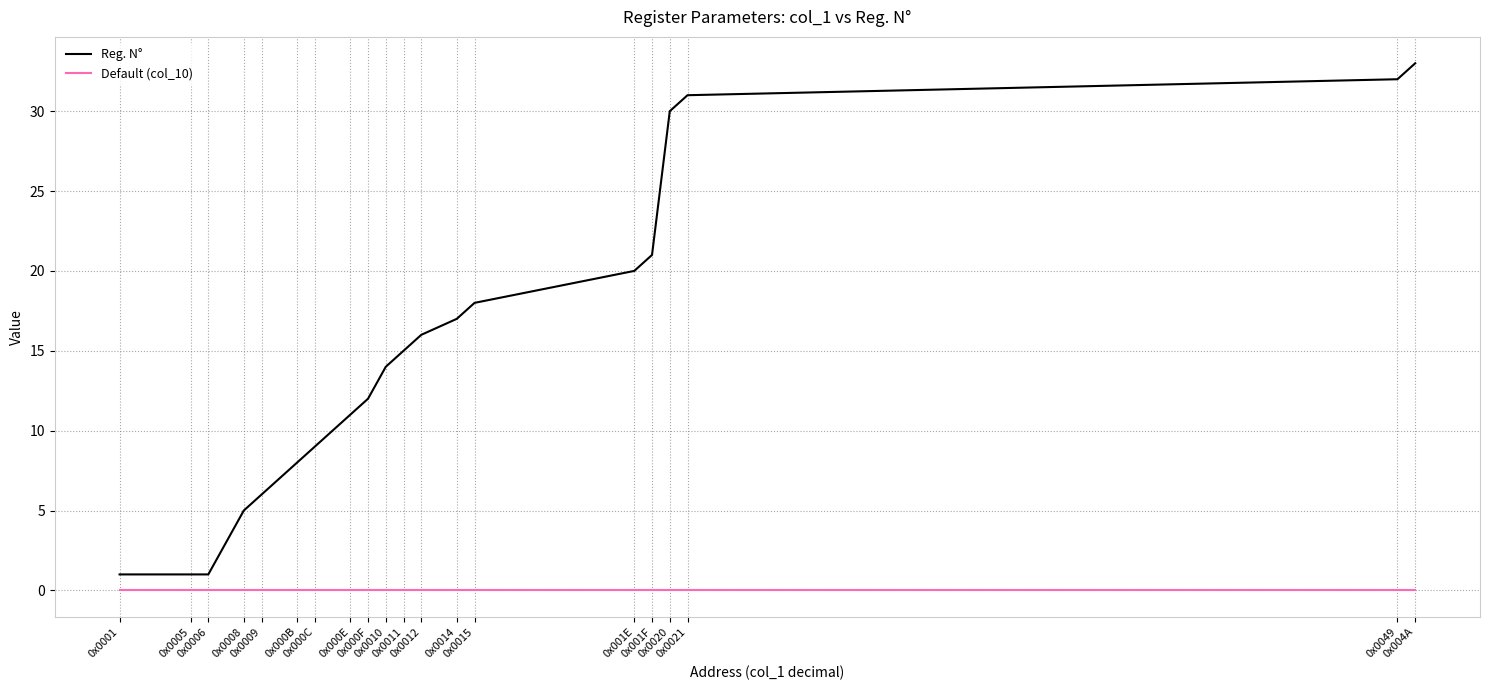

At which category does the chart reach its peak across all series?

0x004A